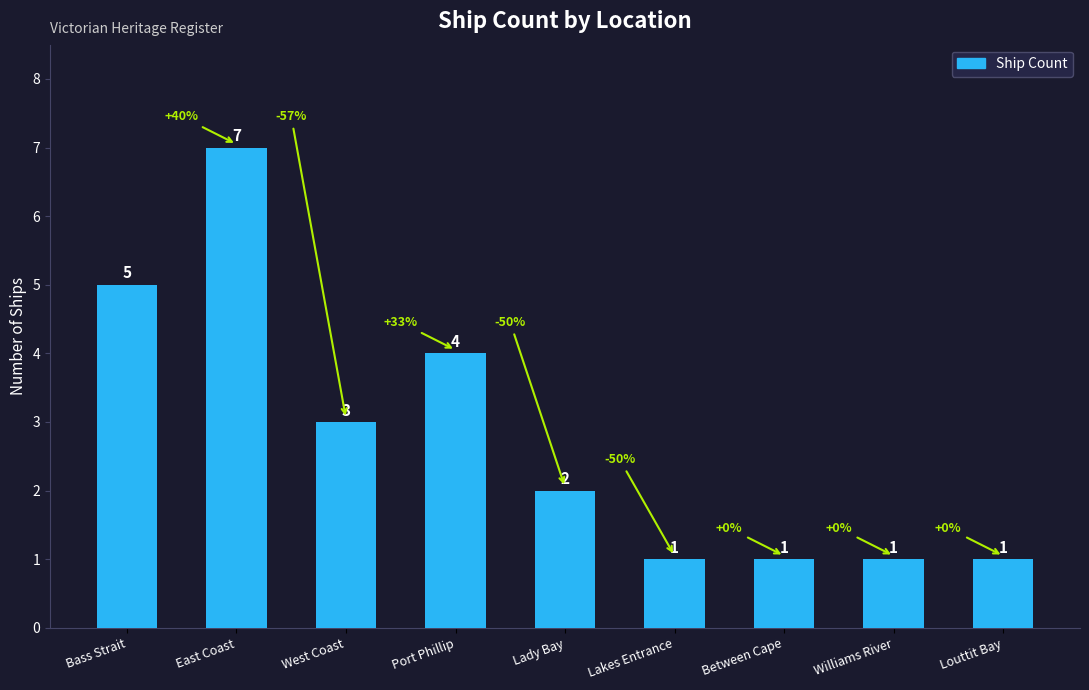

What is the label of the 4th bar from the right?

Lakes Entrance